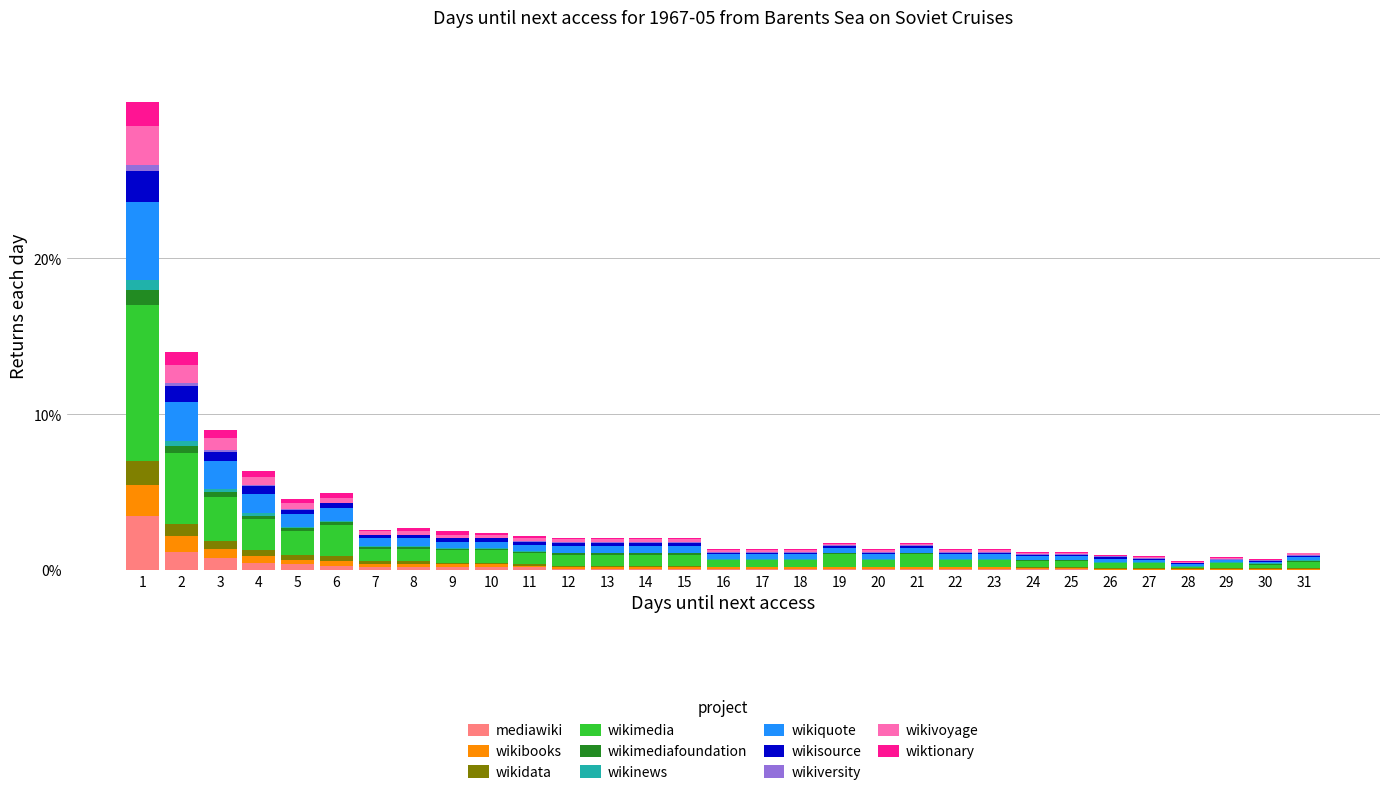

What is the maximum value for mediawiki?

3.5